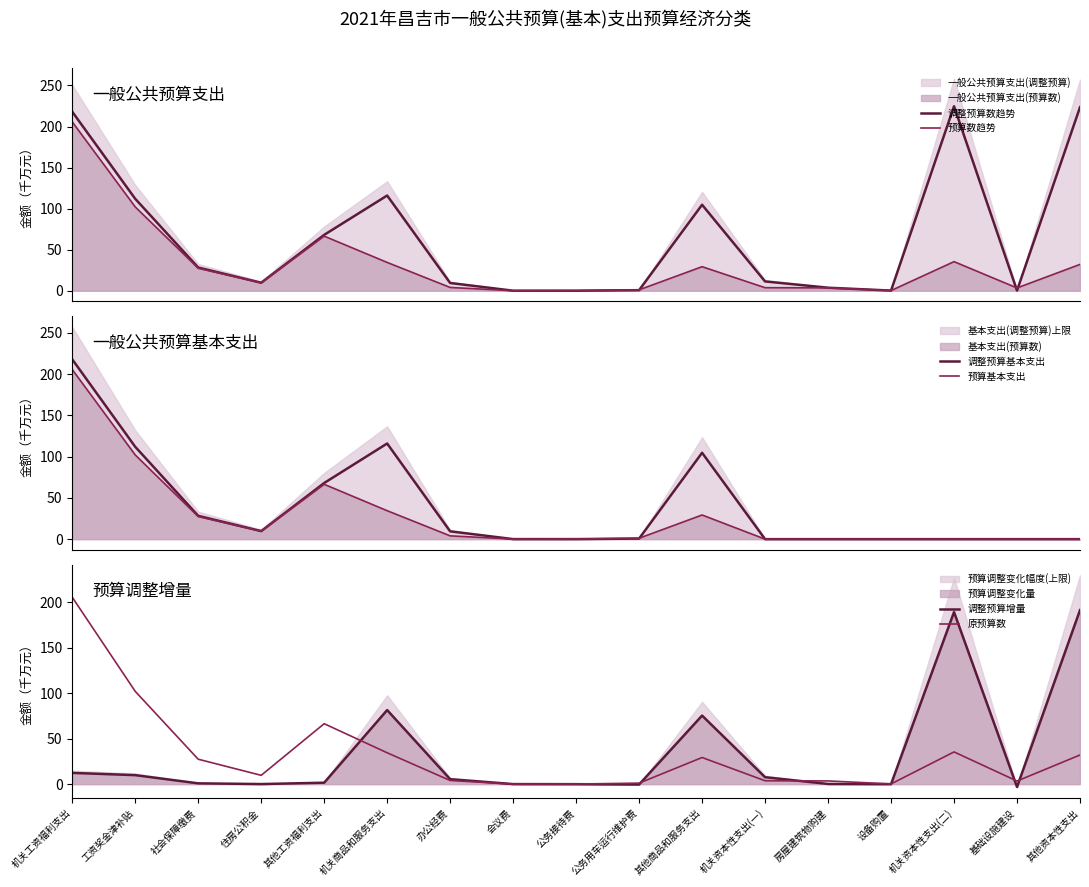

Which series ends up on top after the final intersection of 调整预算数趋势 and 原预算数?

调整预算数趋势